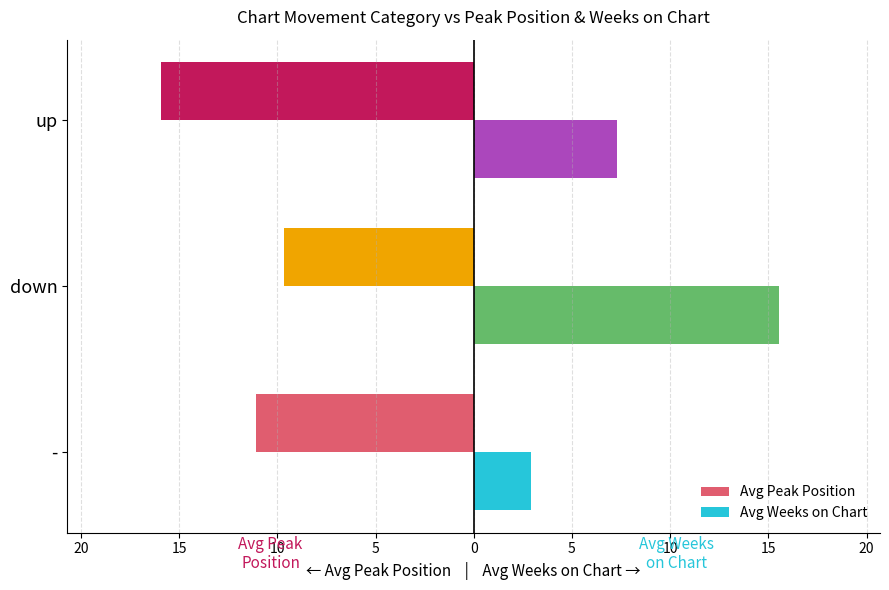

What are all the series names shown in the legend?

Avg Peak Position, Avg Weeks on Chart